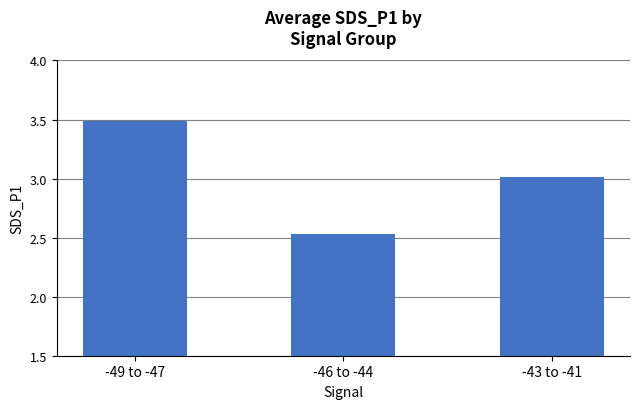

What is the label of the 3rd bar from the right?

-49 to -47